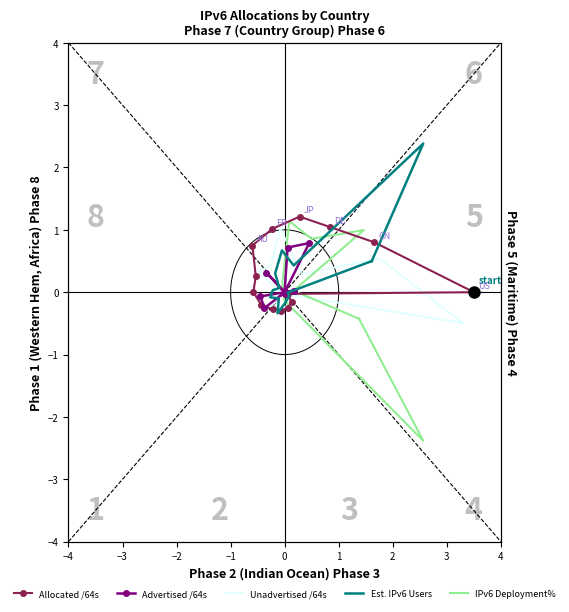

What are all the series names shown in the legend?

Allocated /64s, Advertised /64s, Unadvertised /64s, Est. IPv6 Users, IPv6 Deployment%